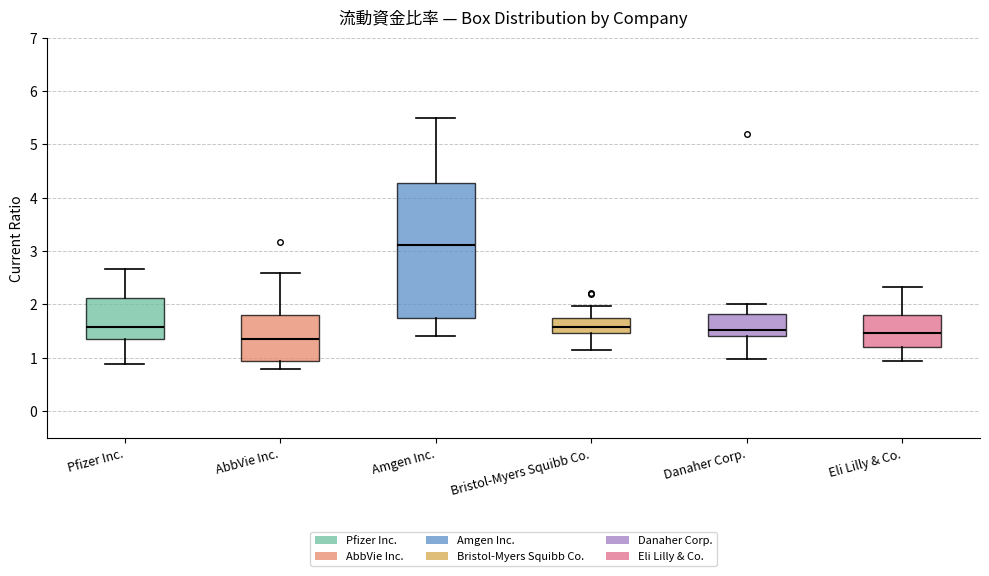

Reading left to right, read every box against the y-axis: the position of its median line, the range the box covers, and the ends of its whiskers. The values are not printed on the chart, so give them approximately, as read against the axis.

Pfizer Inc.: median 1.6, box 1.4 to 2.1, whiskers 0.9 to 2.7
AbbVie Inc.: median 1.3, box 0.9 to 1.8, whiskers 0.8 to 2.6
Amgen Inc.: median 3.1, box 1.7 to 4.3, whiskers 1.4 to 5.5
Bristol-Myers Squibb Co.: median 1.6, box 1.5 to 1.8, whiskers 1.2 to 2.0
Danaher Corp.: median 1.5, box 1.4 to 1.8, whiskers 1.0 to 2.0
Eli Lilly & Co.: median 1.5, box 1.2 to 1.8, whiskers 0.9 to 2.3